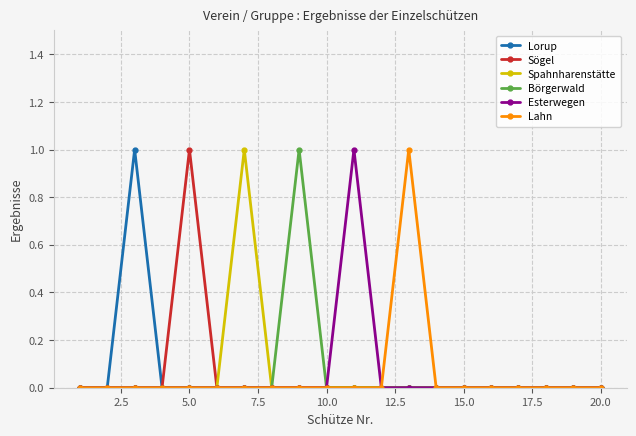

What are all the series names shown in the legend?

Lorup, Sögel, Spahnharenstätte, Börgerwald, Esterwegen, Lahn